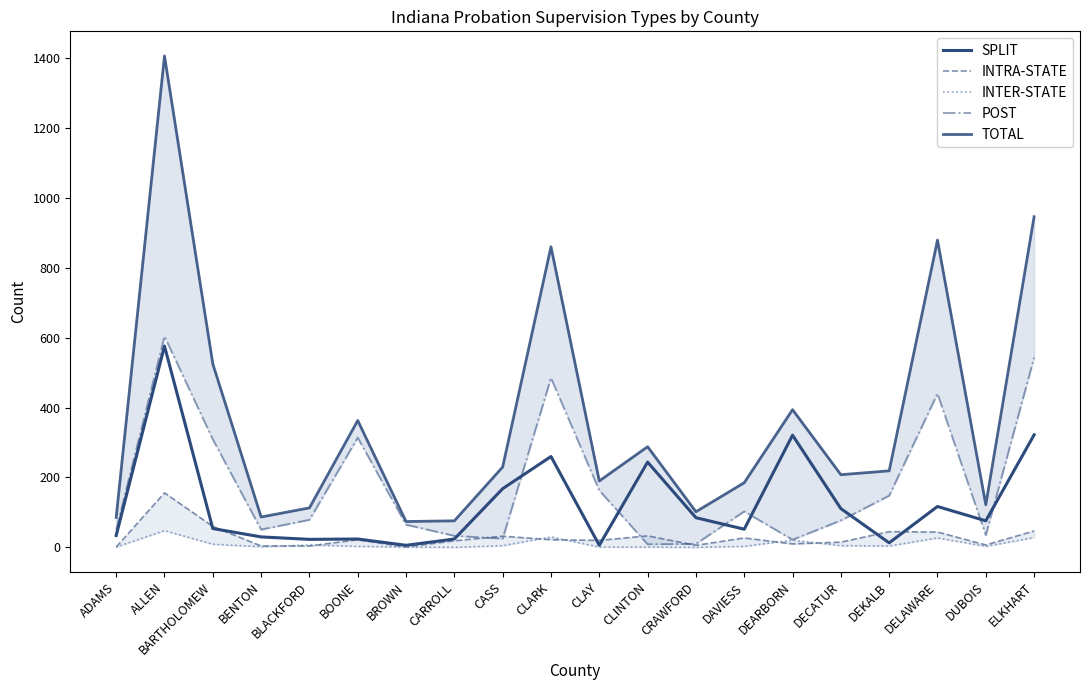

At which label is INTRA-STATE closest to 78?

BARTHOLOMEW